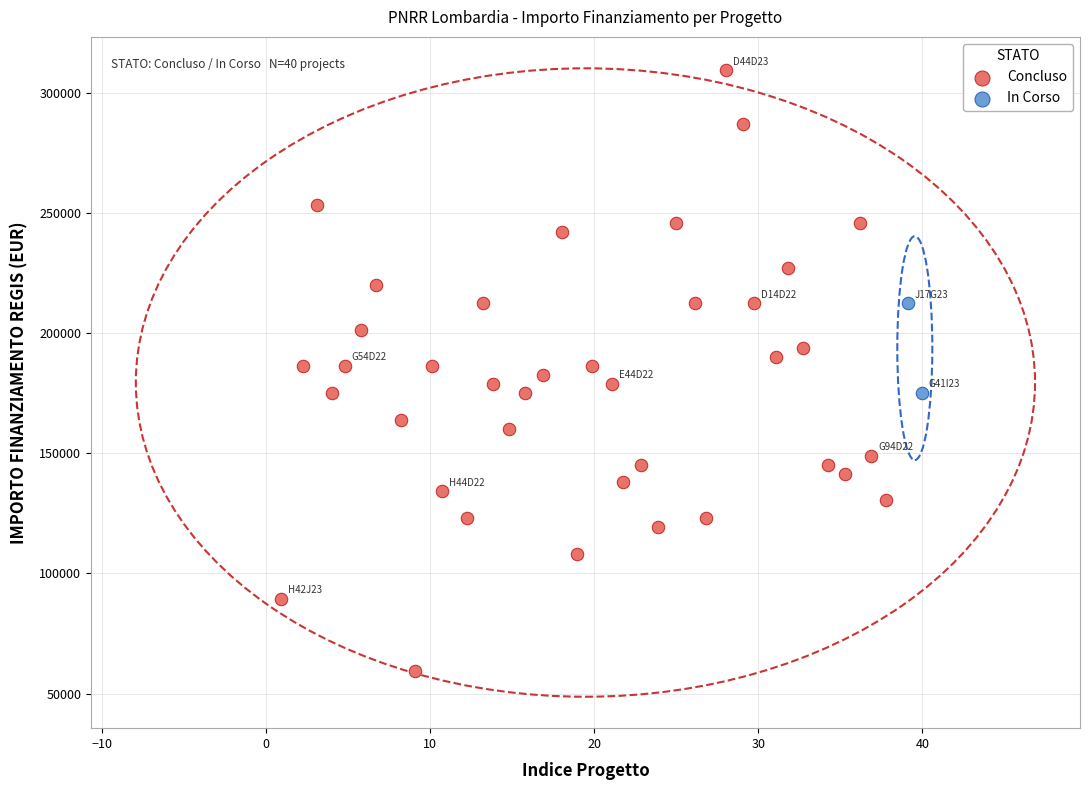

What are all the series names shown in the legend?

Concluso, In Corso